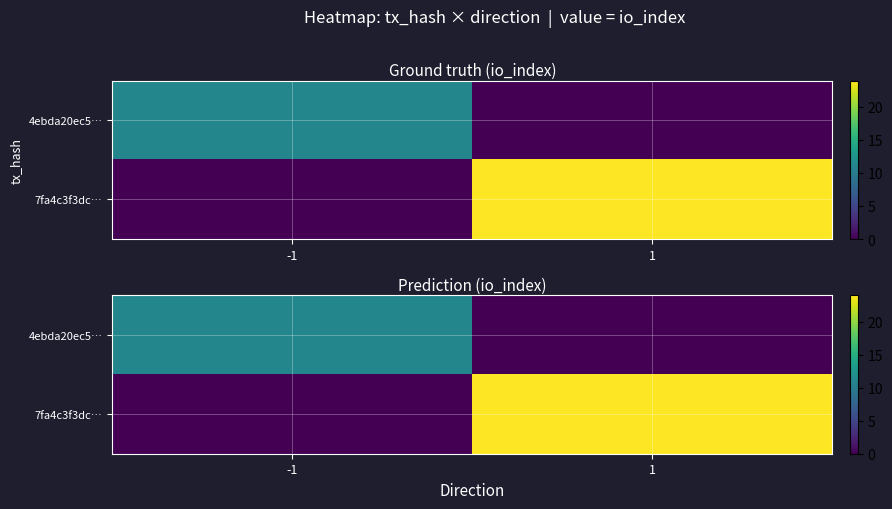

What is the total value across all series at -1?

11